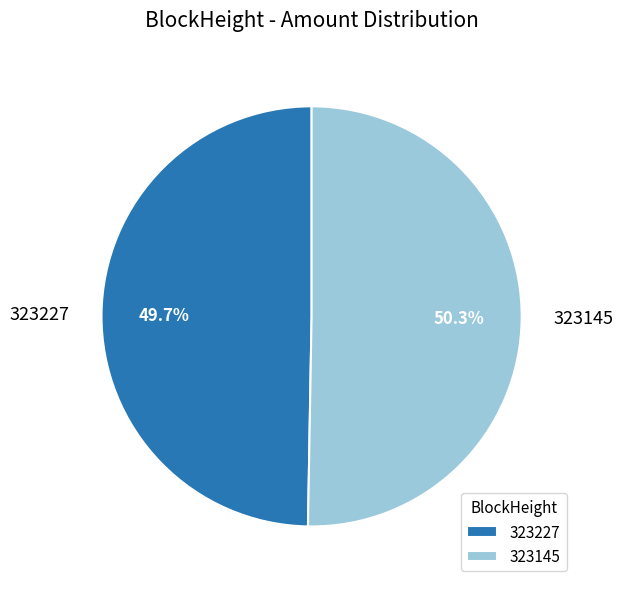

Is 323227 the majority of the pie?

No